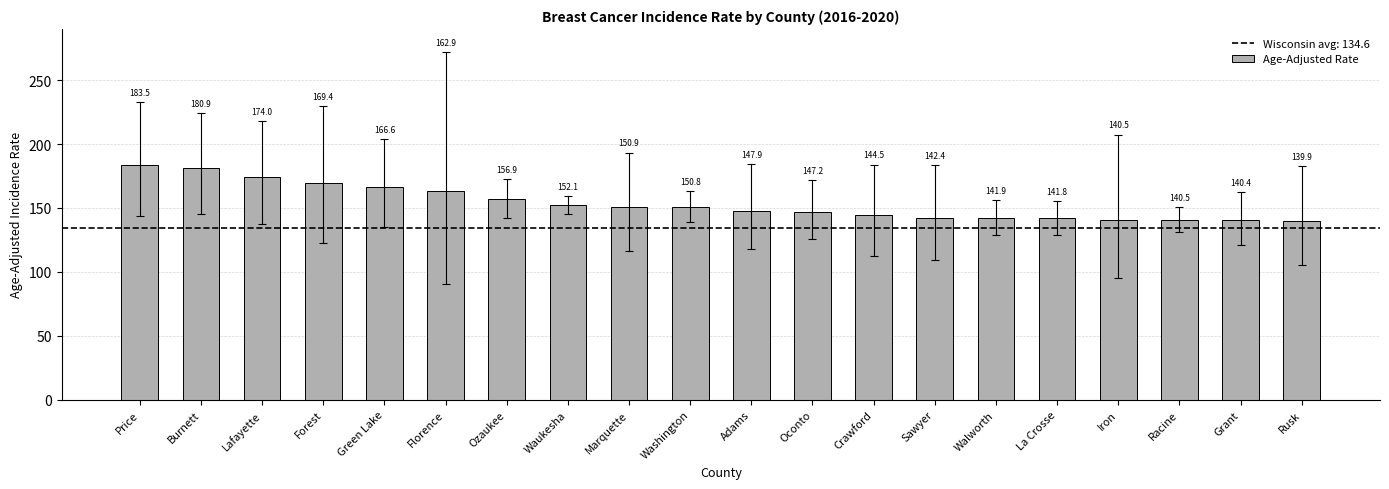

At which label is the value closest to 161?

Florence